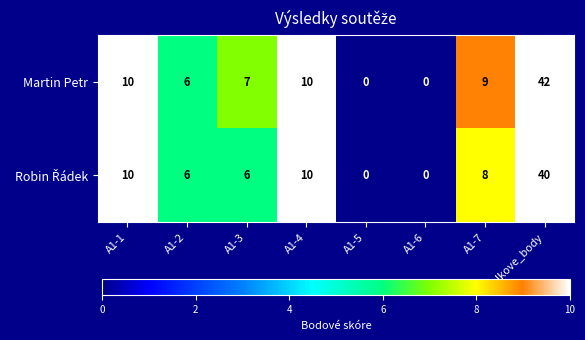

At how many categories does at least one series exceed 14?

1